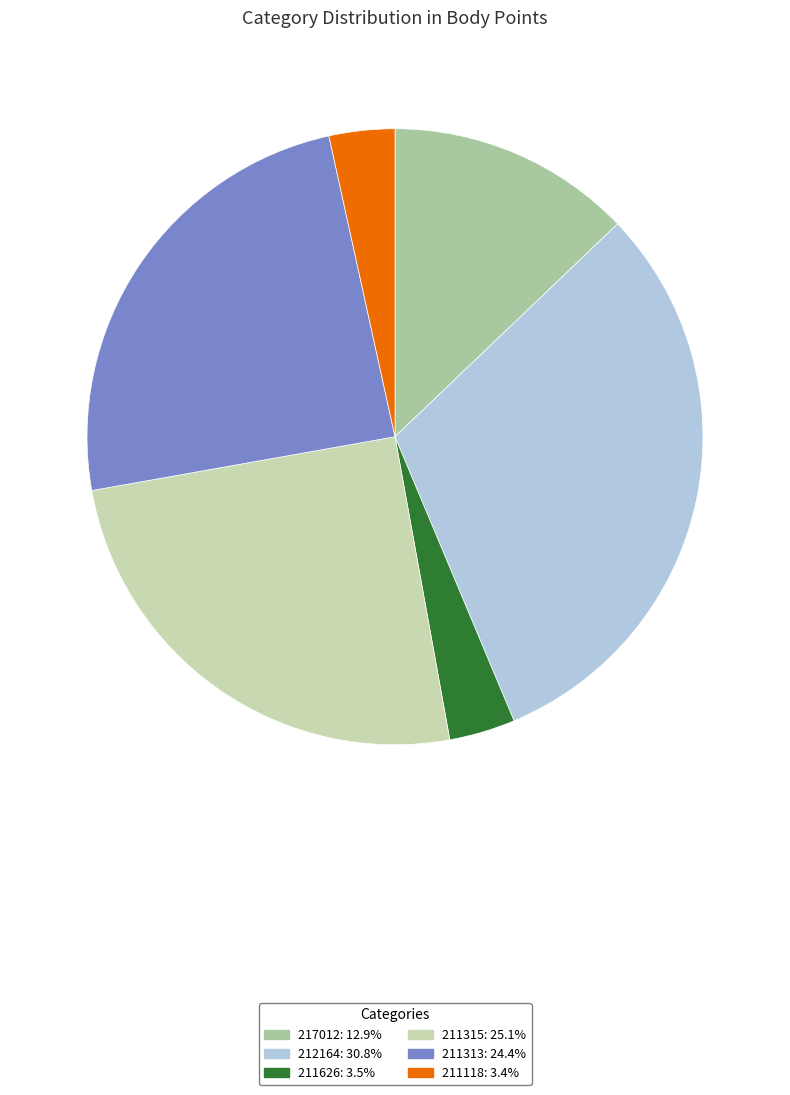

Which has a higher value, 212164 or 211315?

212164